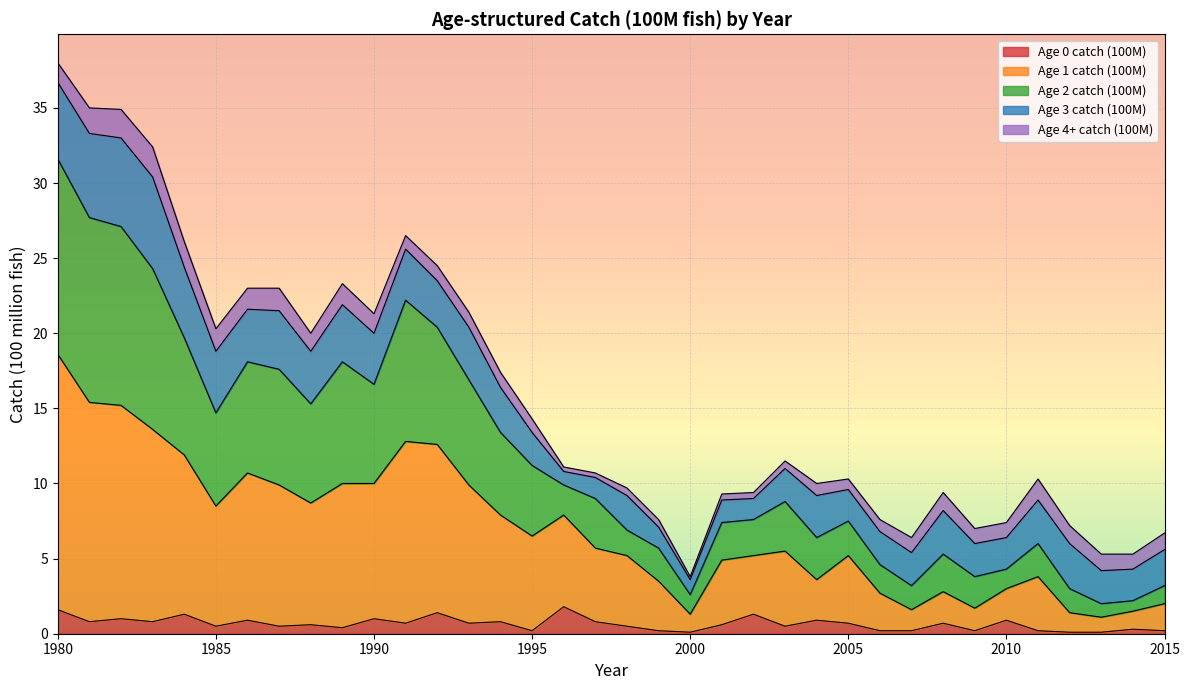

What is the maximum value for Age 0 catch (100M)?

1.8